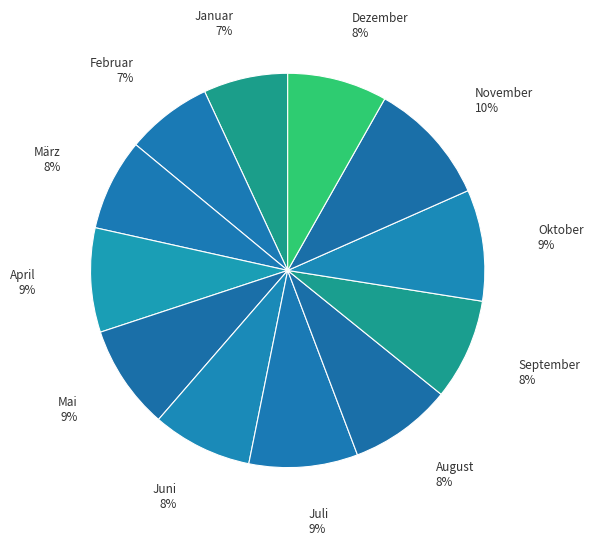

How many segments does this pie chart have?

12